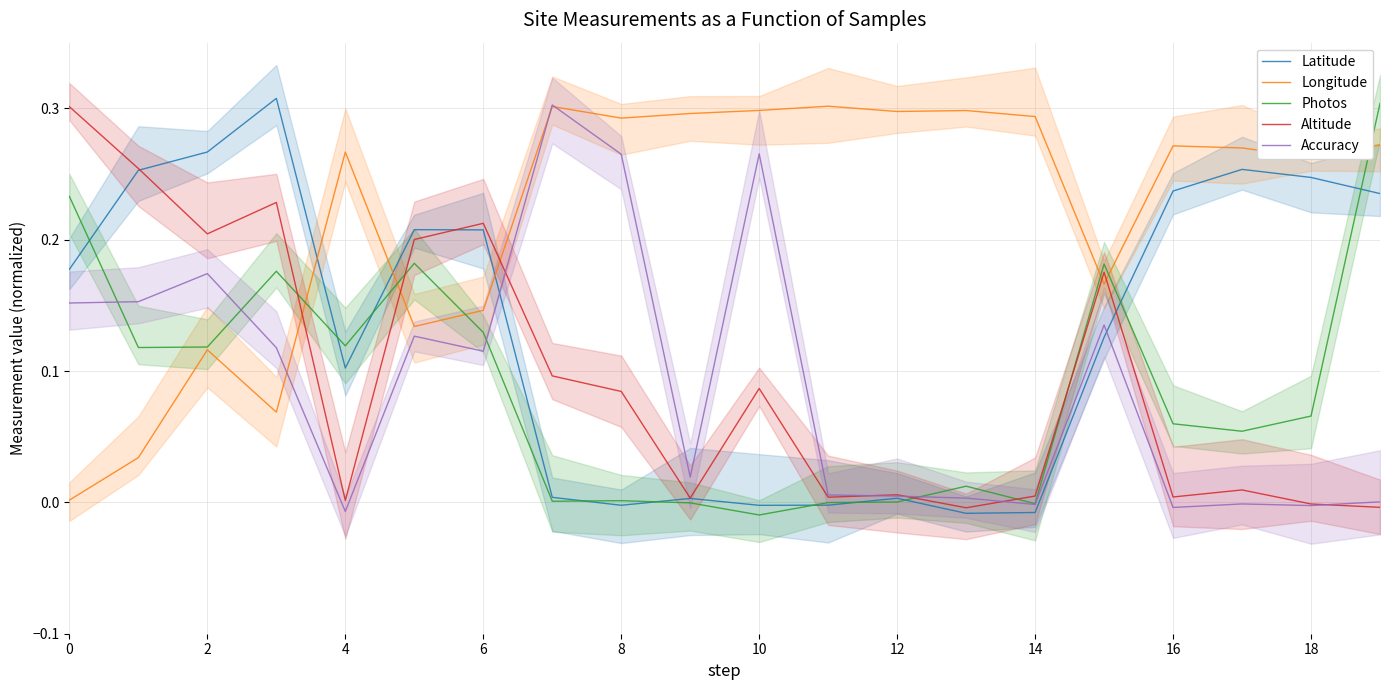

True or false: Accuracy and Photos cross at least once.

True